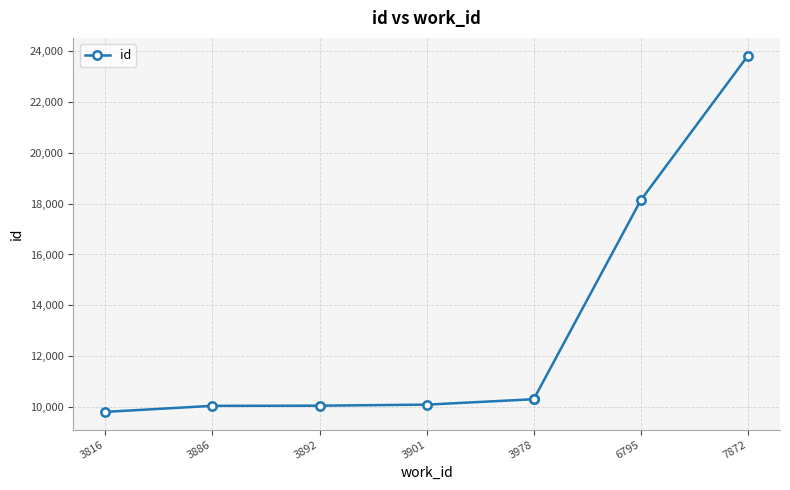

The value at 3816 is 9825. True or false?

True